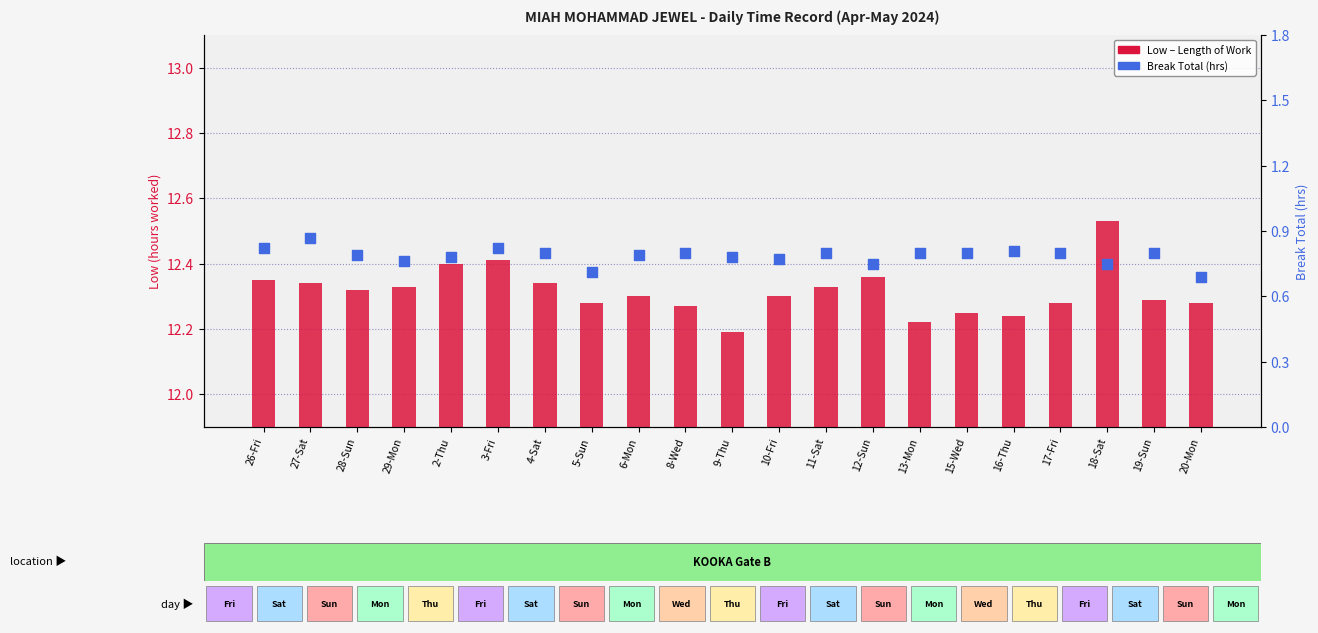

Which series contains the highest Y value?

Low (hours worked)